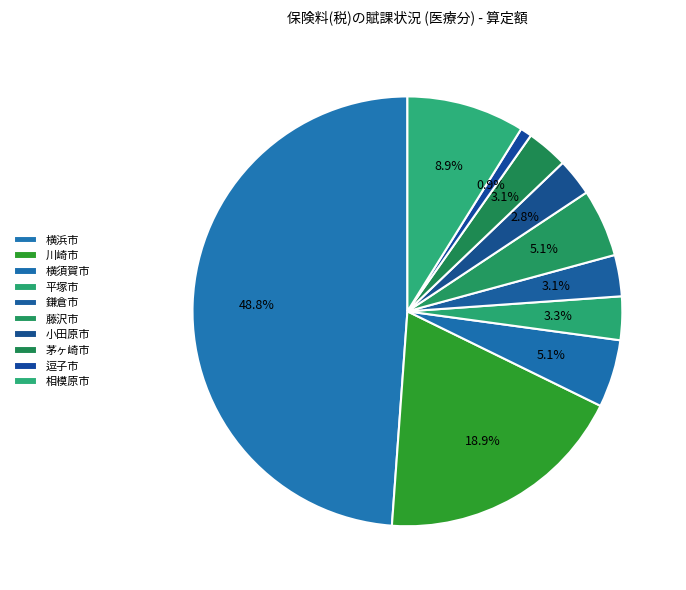

Which slice is the smallest?

逗子市